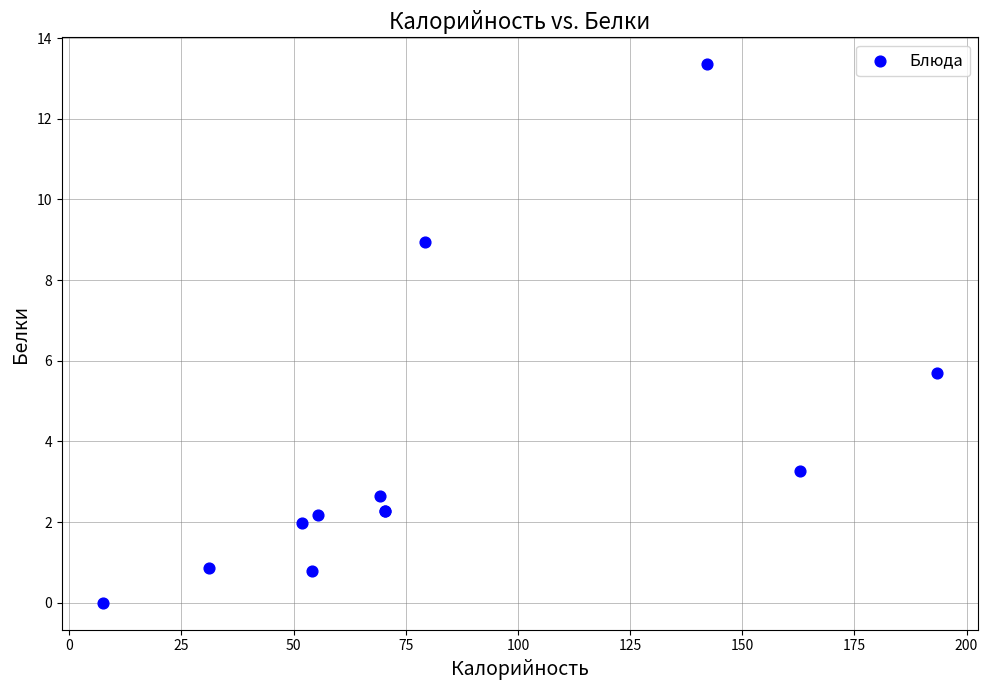

What Y value in the scatter plot is closest to 6?

5.7